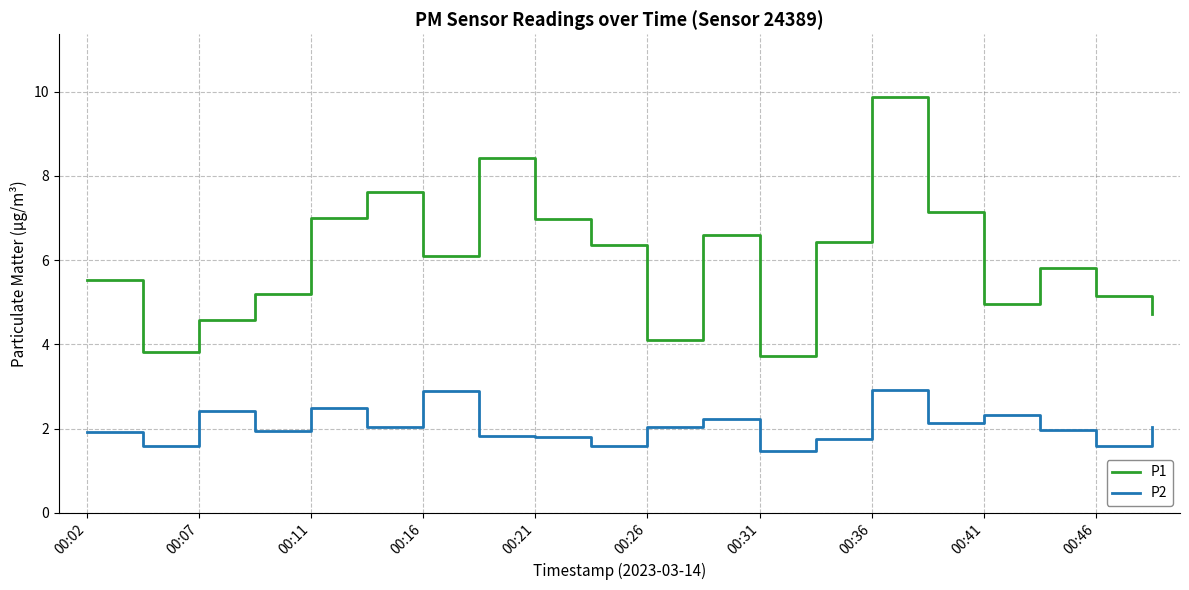

How many values in the P1 series exceed 6?

10